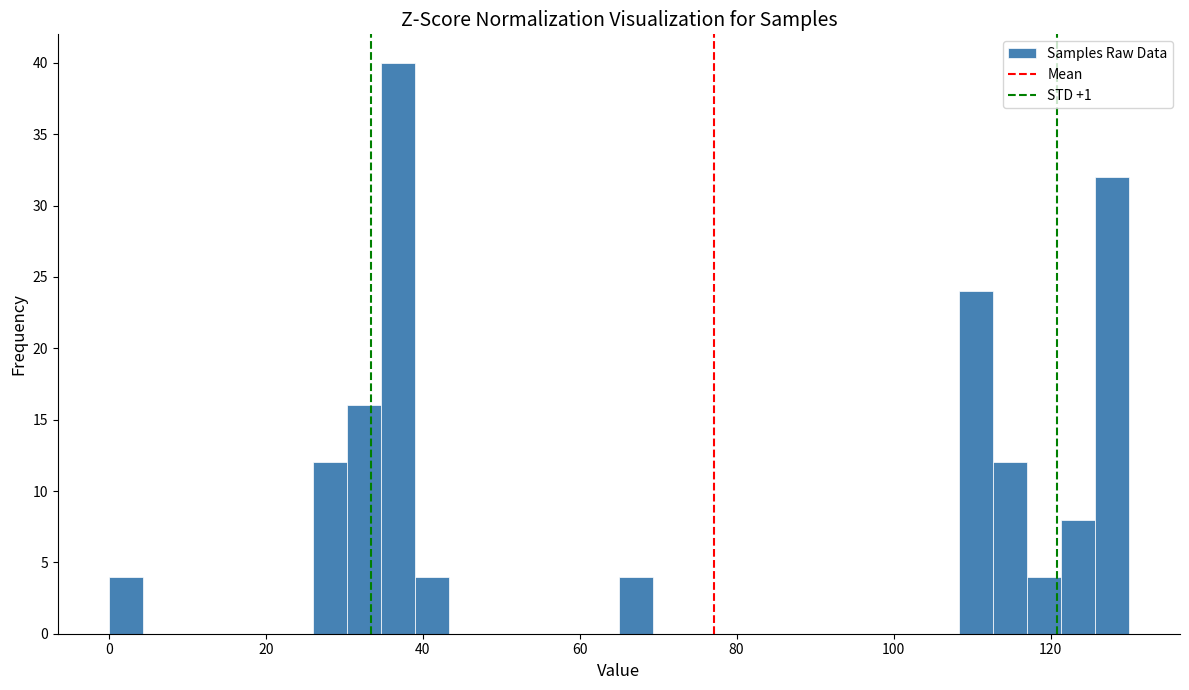

Around what value on the x-axis is the tallest bar? Give the approximate position of its centre, as read against the axis.

36